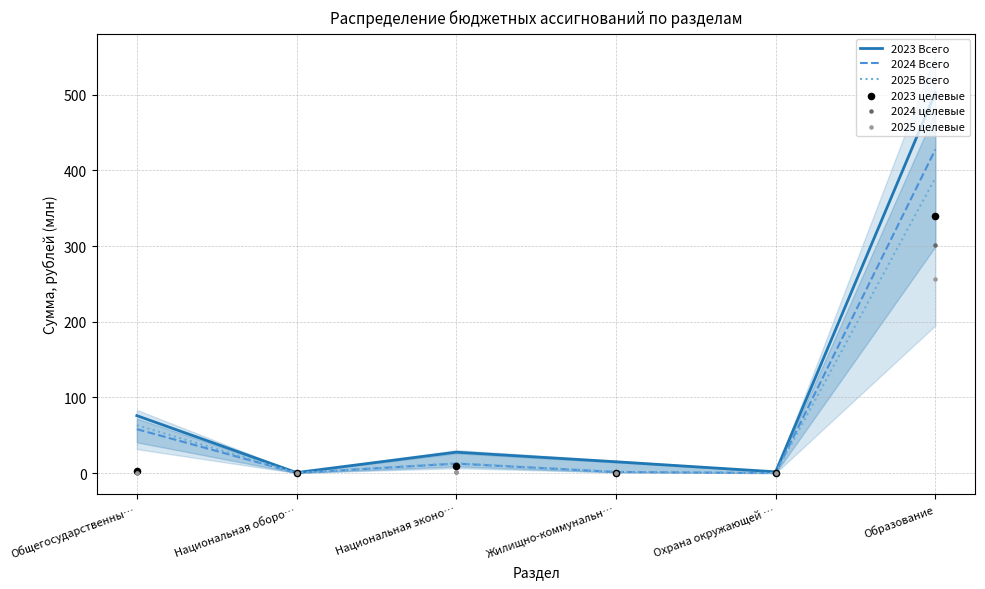

Which series reaches the maximum Y coordinate?

2023 Всего